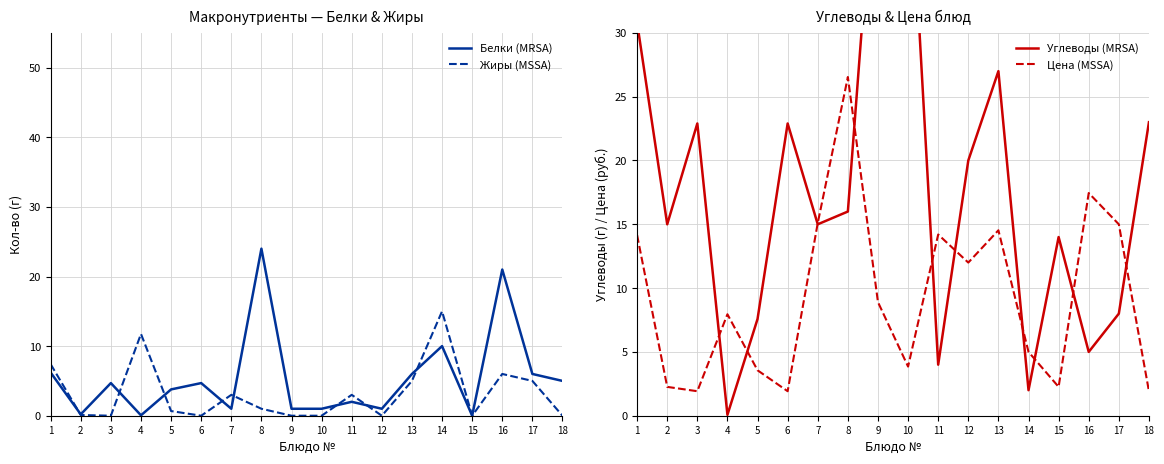

Reading left to right, what are all the values shown in this chart?

Белки (MRSA): 6.2	0.2	4.7	0.1	3.8	4.7	1.0	24.0	1.0	1.0	2.0	1.0	6.0	10.0	0.0	21.0	6.0	5.0
Жиры (MSSA): 7.4	0.1	0.0	11.8	0.7	0.0	3.0	1.0	0.0	0.0	3.0	0.0	5.0	15.0	0.0	6.0	5.0	0.0
Углеводы (MRSA): 30.8	15.0	22.9	0.1	7.6	22.9	15.0	16.0	47.0	46.0	4.0	20.0	27.0	2.0	14.0	5.0	8.0	23.0
Цена (MSSA): 14.2	2.3	1.9	8.0	3.6	1.9	15.1	26.5	8.9	3.9	14.2	12.0	14.5	5.0	2.3	17.4	15.0	1.9